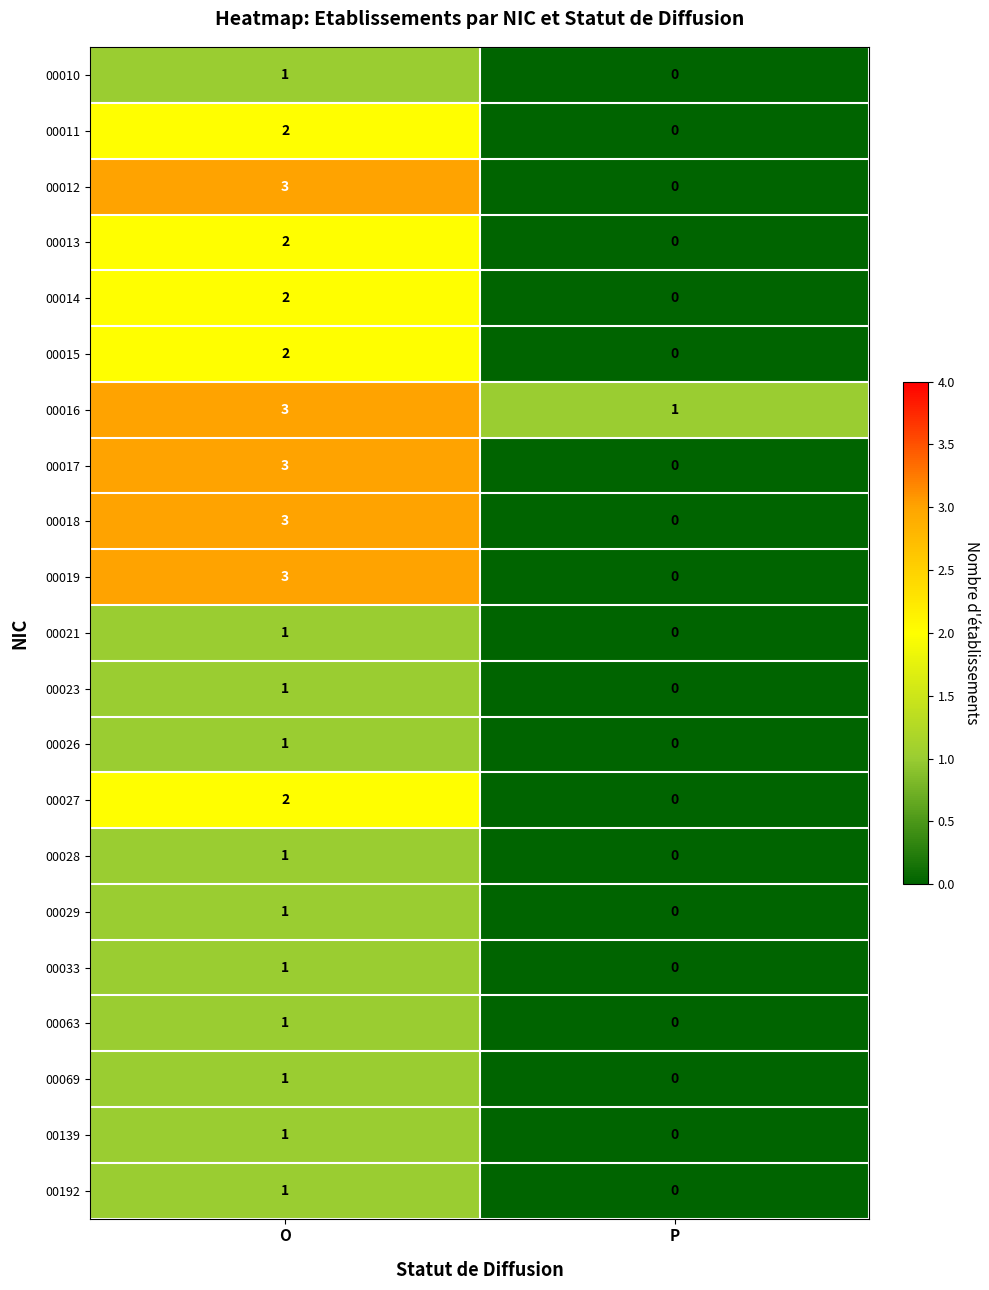

At which label is 00023 closest to 0?

P